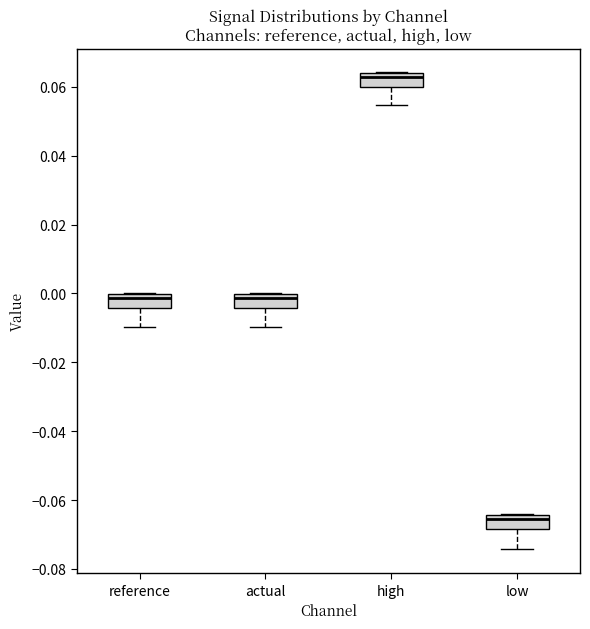

Which box's median line is the highest?

high